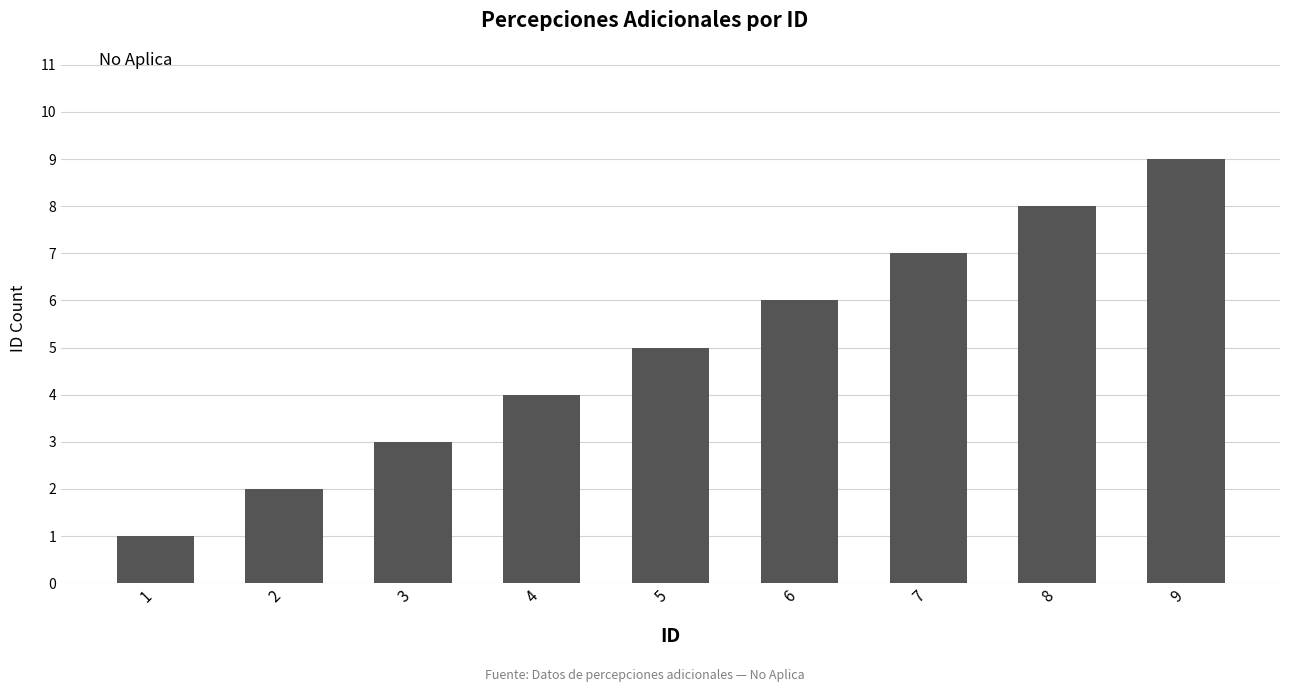

Are the bars horizontal?

No